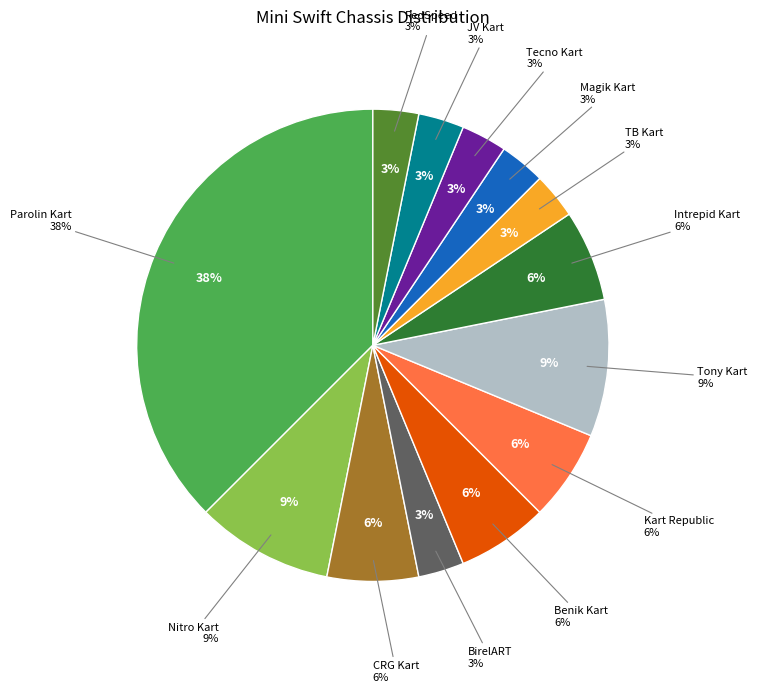

To the nearest percent, what percentage of the pie is Kart Republic?

6%